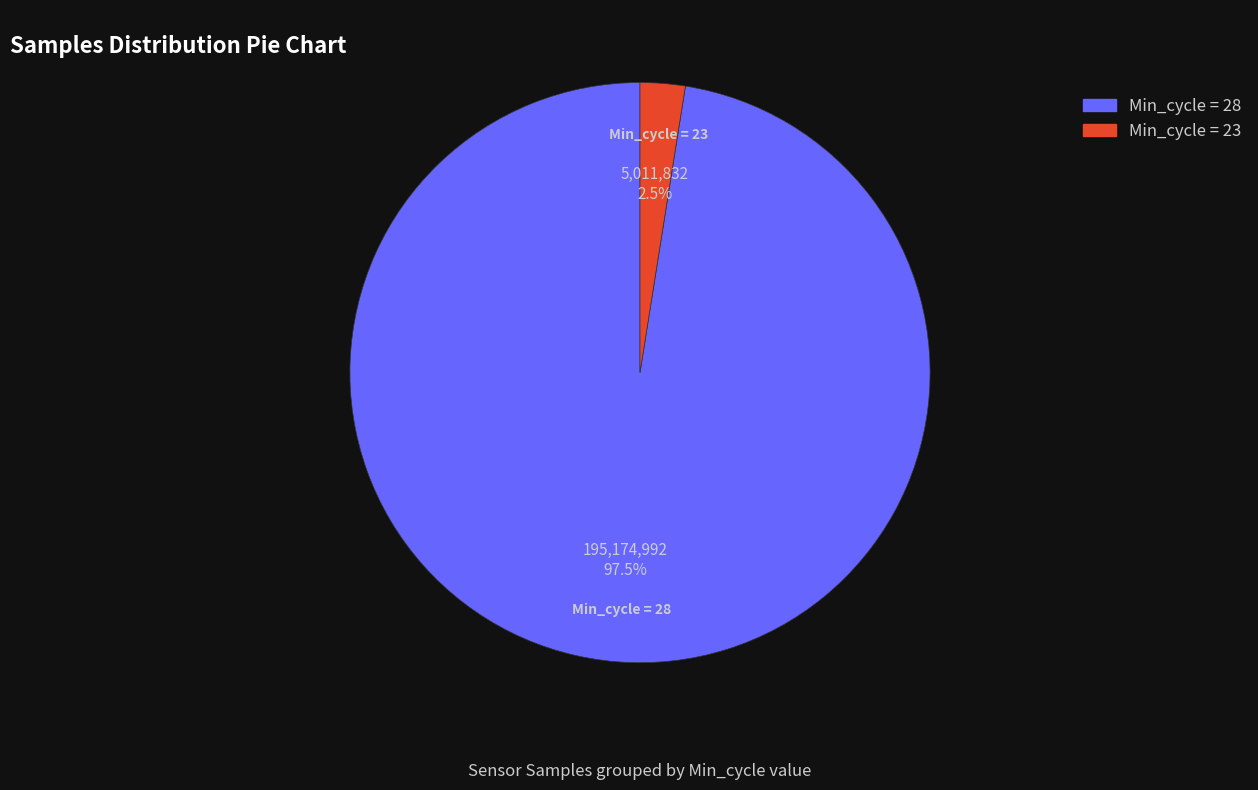

Does any single category account for the majority?

Yes